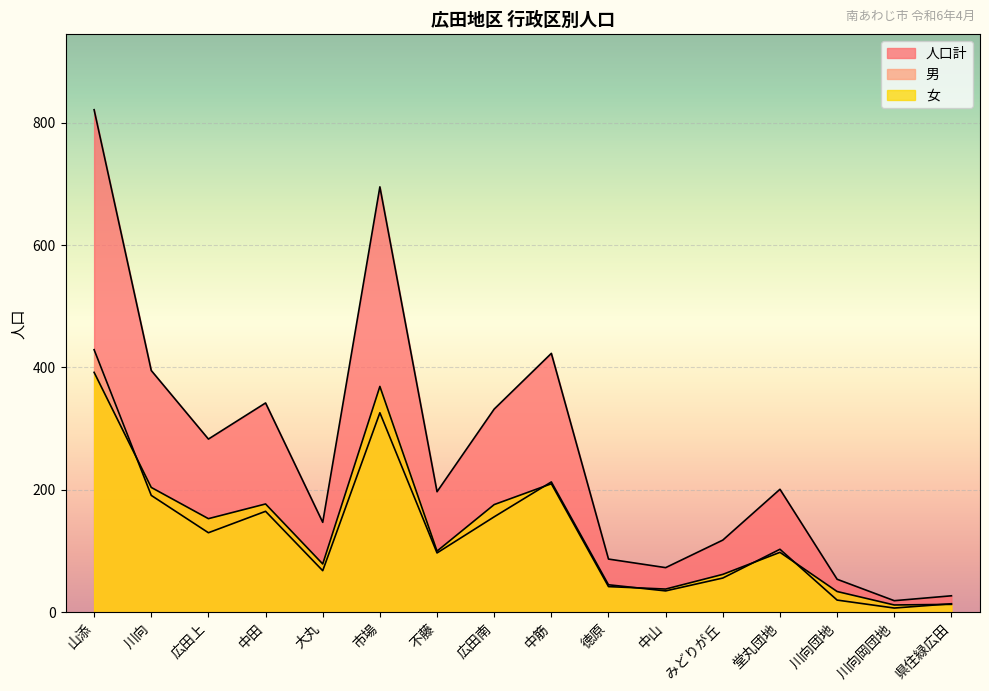

Is it true that 男 equals 429 at 山添?

True